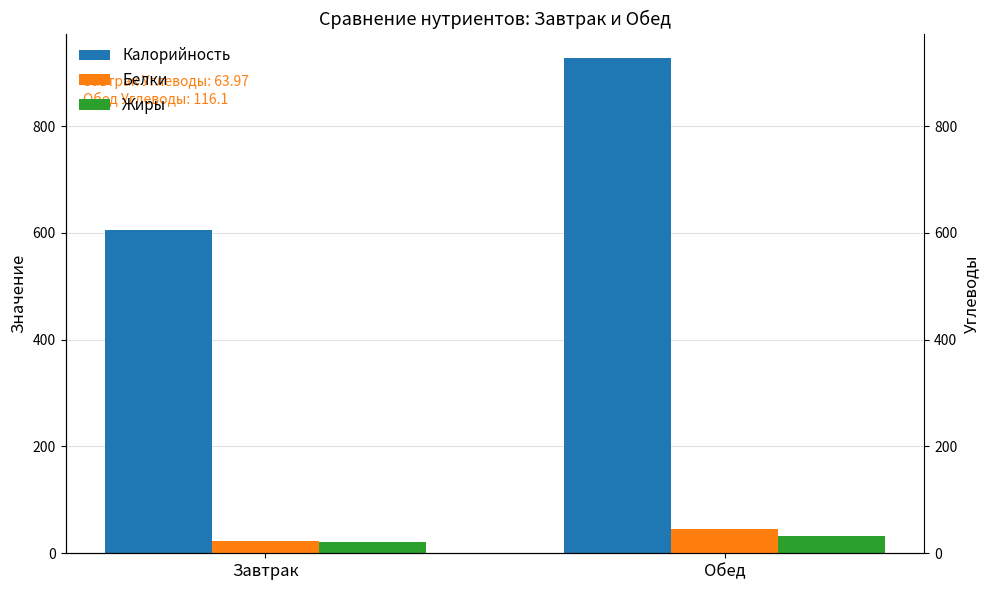

Rank the series by their maximum value, from lowest to highest.

Жиры, Белки, Калорийность